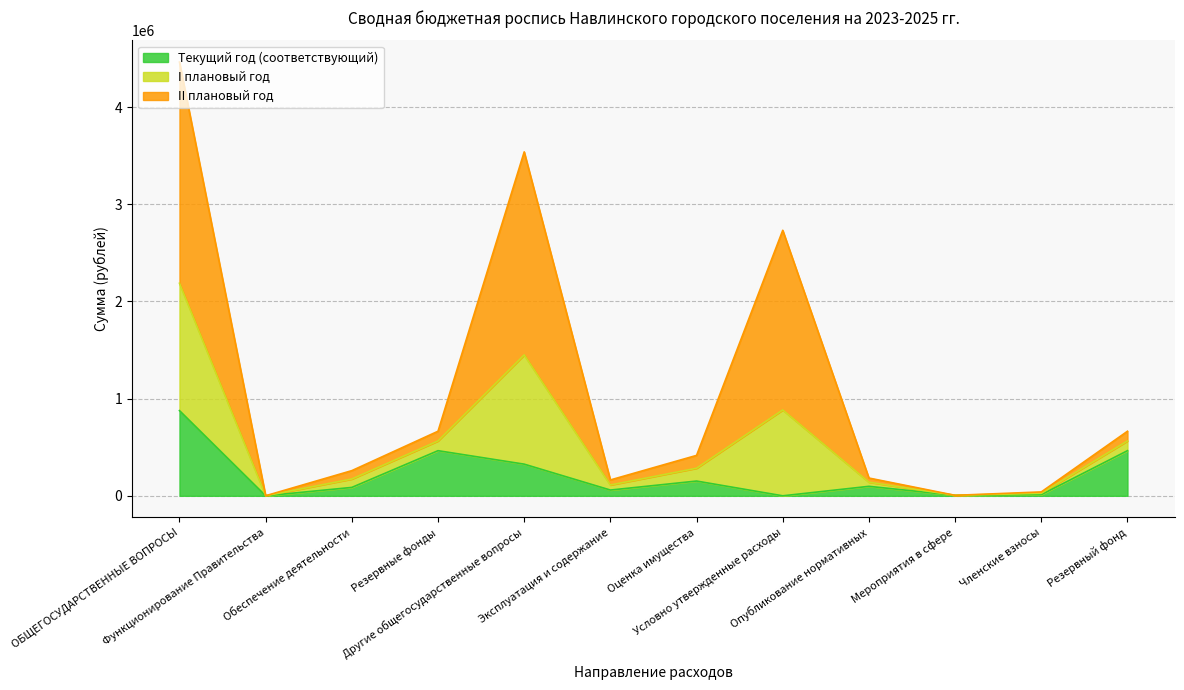

Does the chart display data point markers on the line(s)?

No